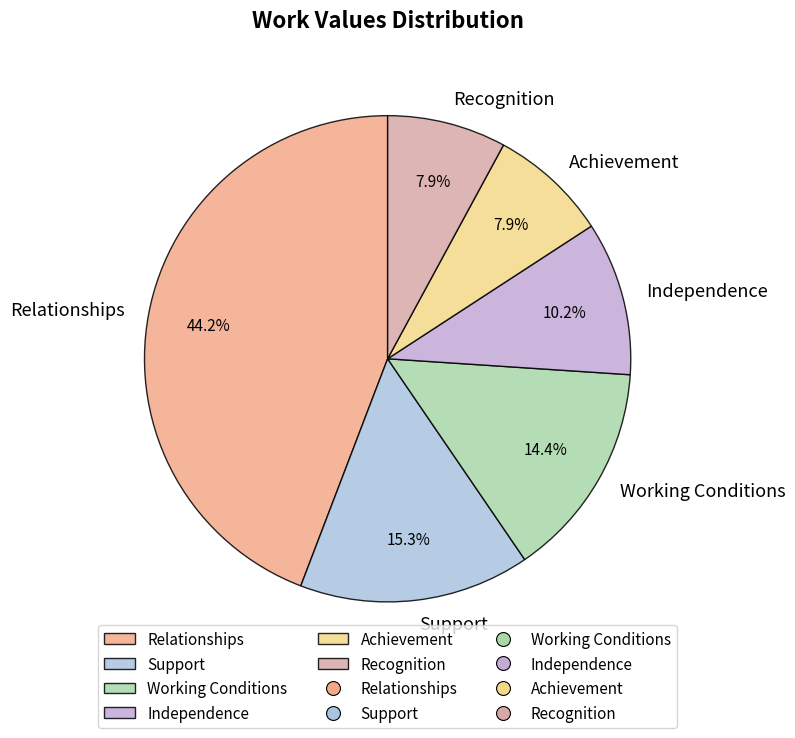

Which category has the biggest portion of the pie?

Relationships